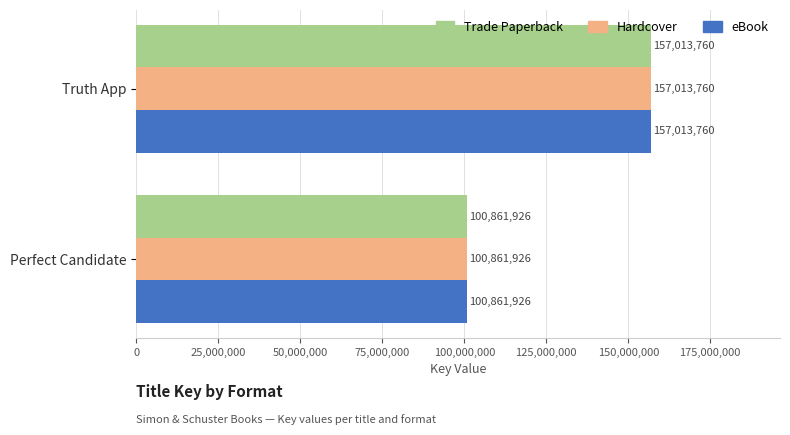

The value of Trade Paperback at Truth App is 157013760. True or false?

True